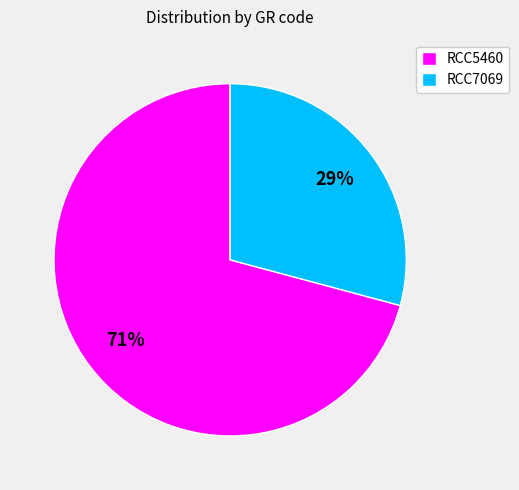

Which category accounts for the majority?

RCC5460